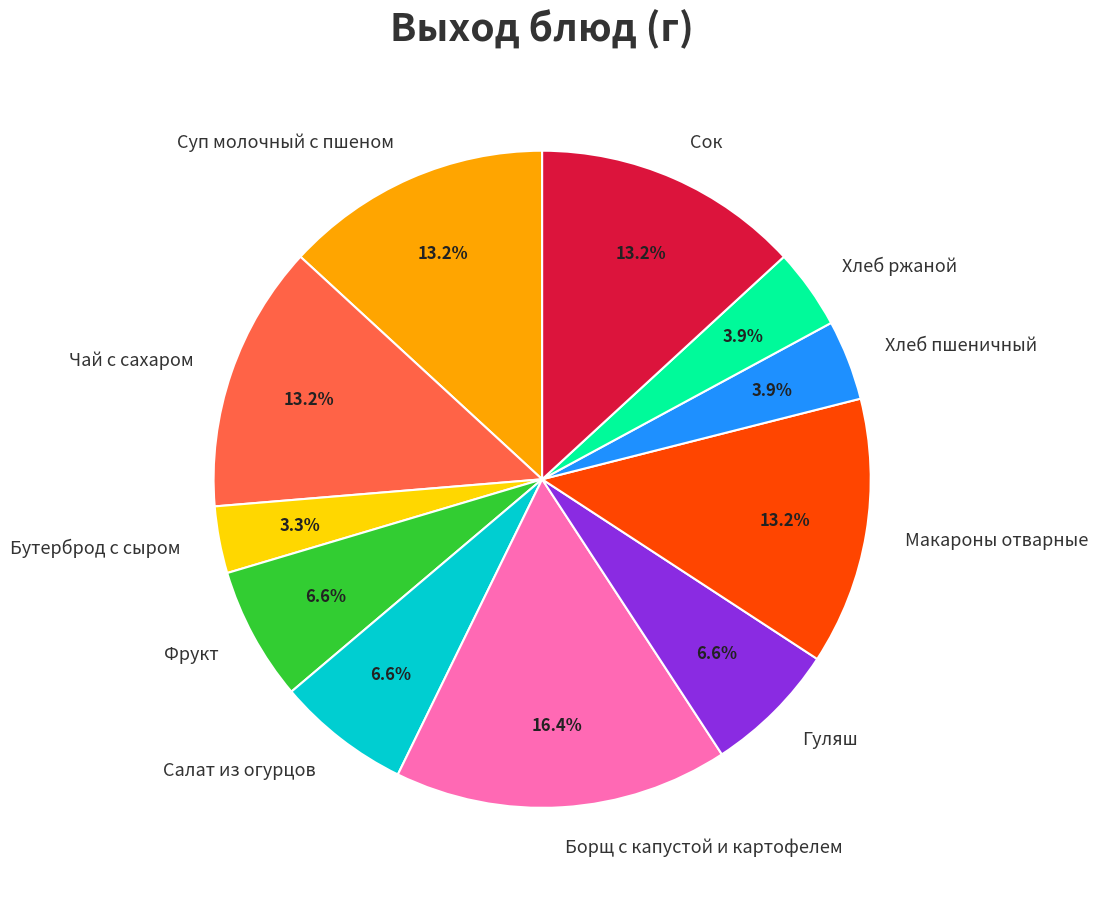

Which has a higher value, Макароны отварные or Хлеб ржаной?

Макароны отварные